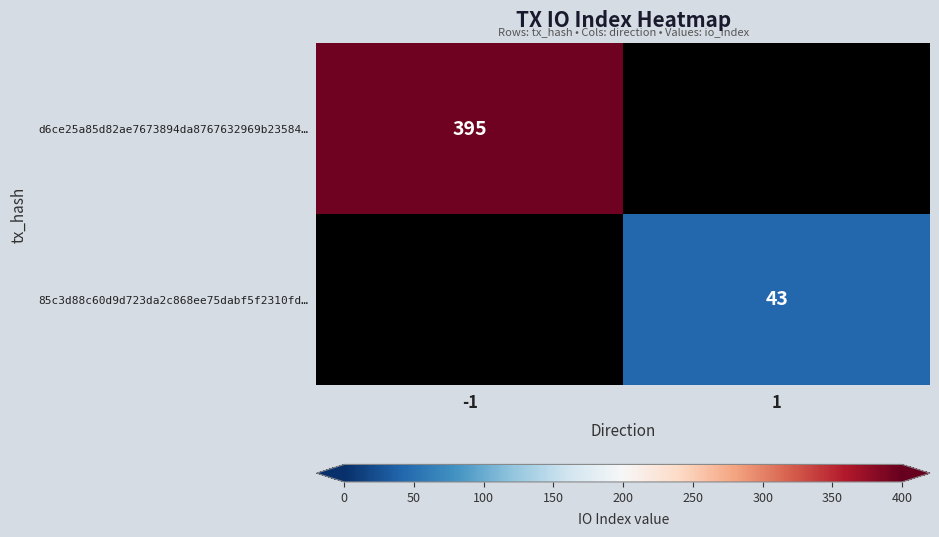

The d6ce25a85d82ae7673894da8767632969b23584… series shows 247 at -1. True or false?

False